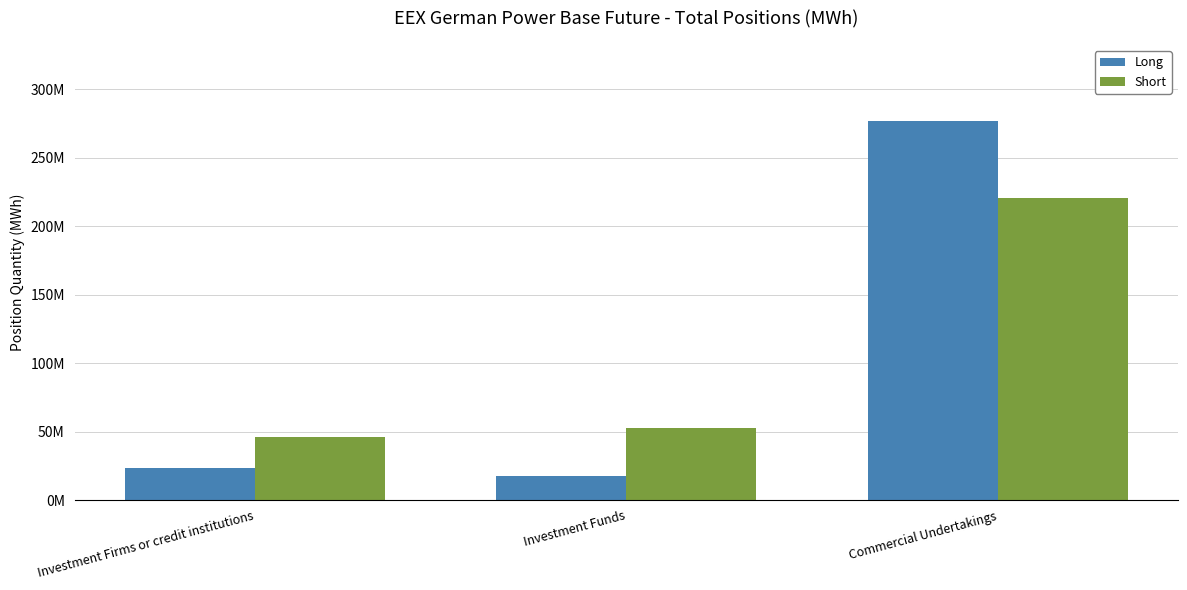

Rank the series by their maximum value, from highest to lowest.

Long, Short